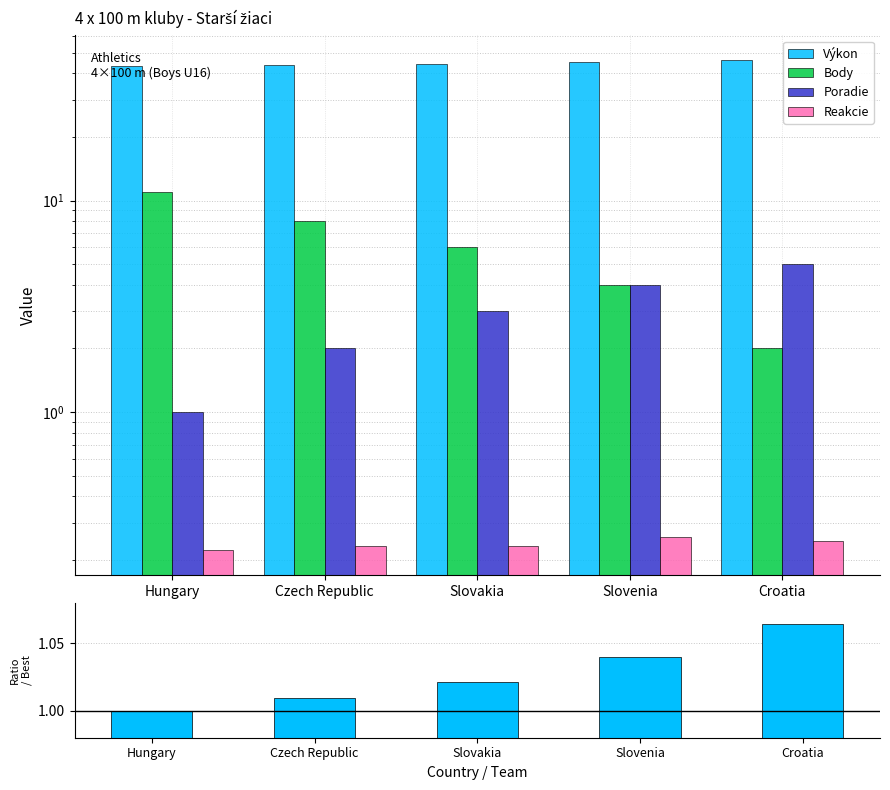

What is the maximum value for Výkon?

46.2